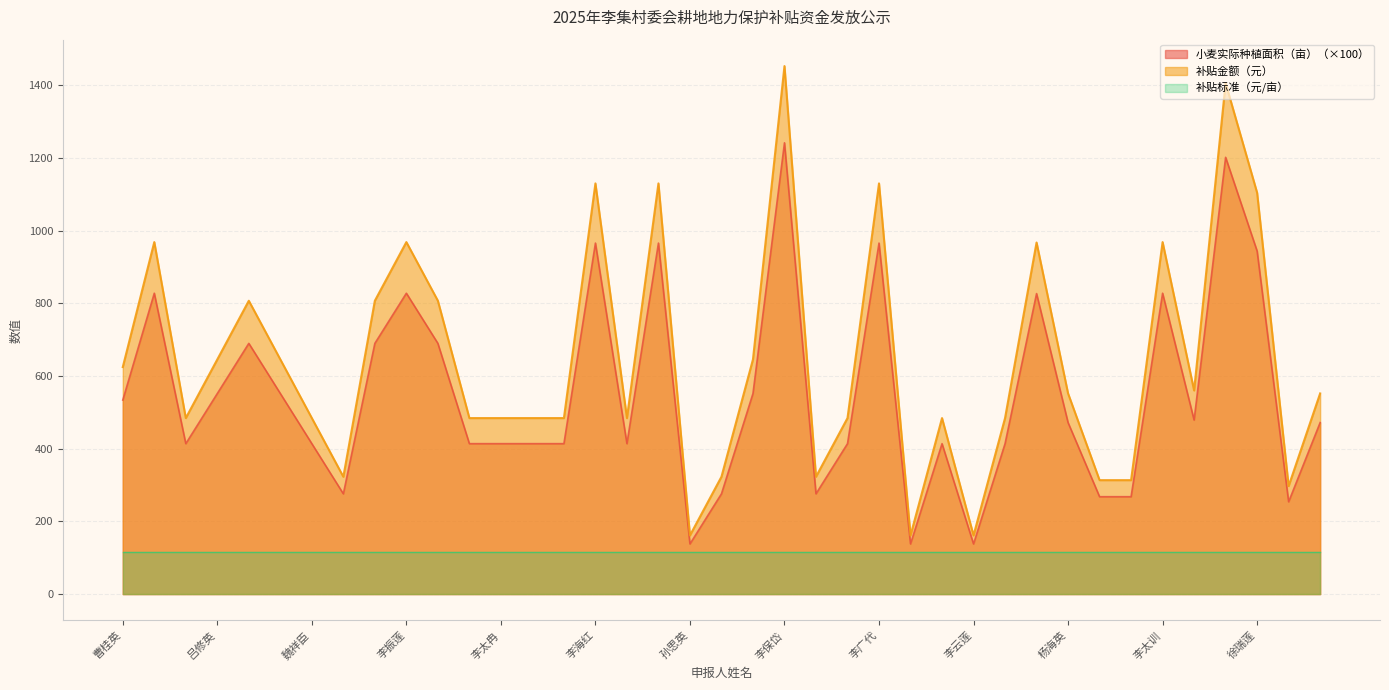

List the series in order of their peak value, highest first.

补贴金额（元）, 小麦实际种植面积（亩）（×100）, 补贴标准（元/亩）